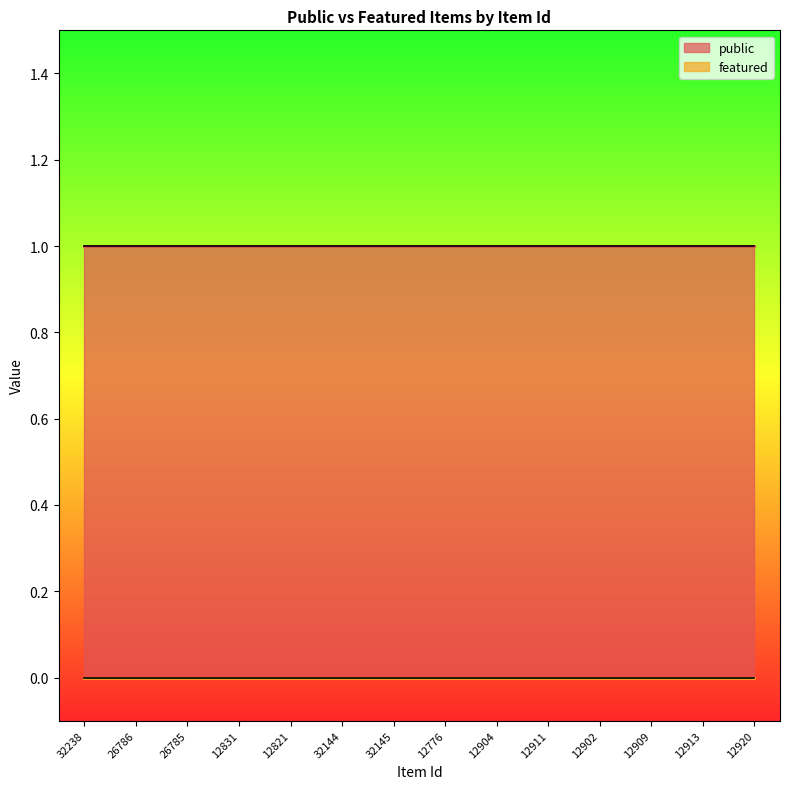

List the series in order of their peak value, lowest first.

featured, public